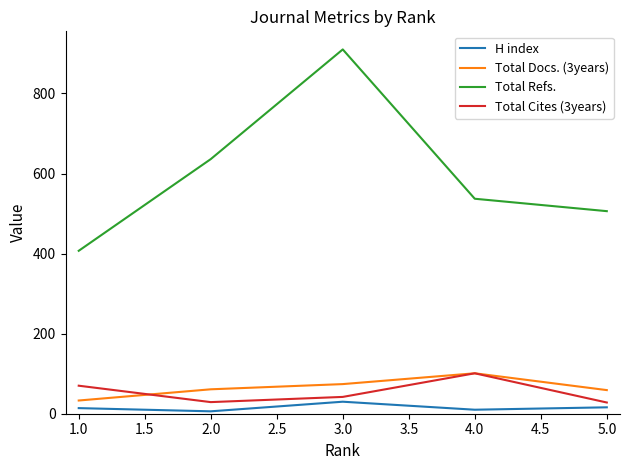

Is the value of Total Docs. (3years) at 2.0 greater than the value of Total Refs. at 4.0?

No